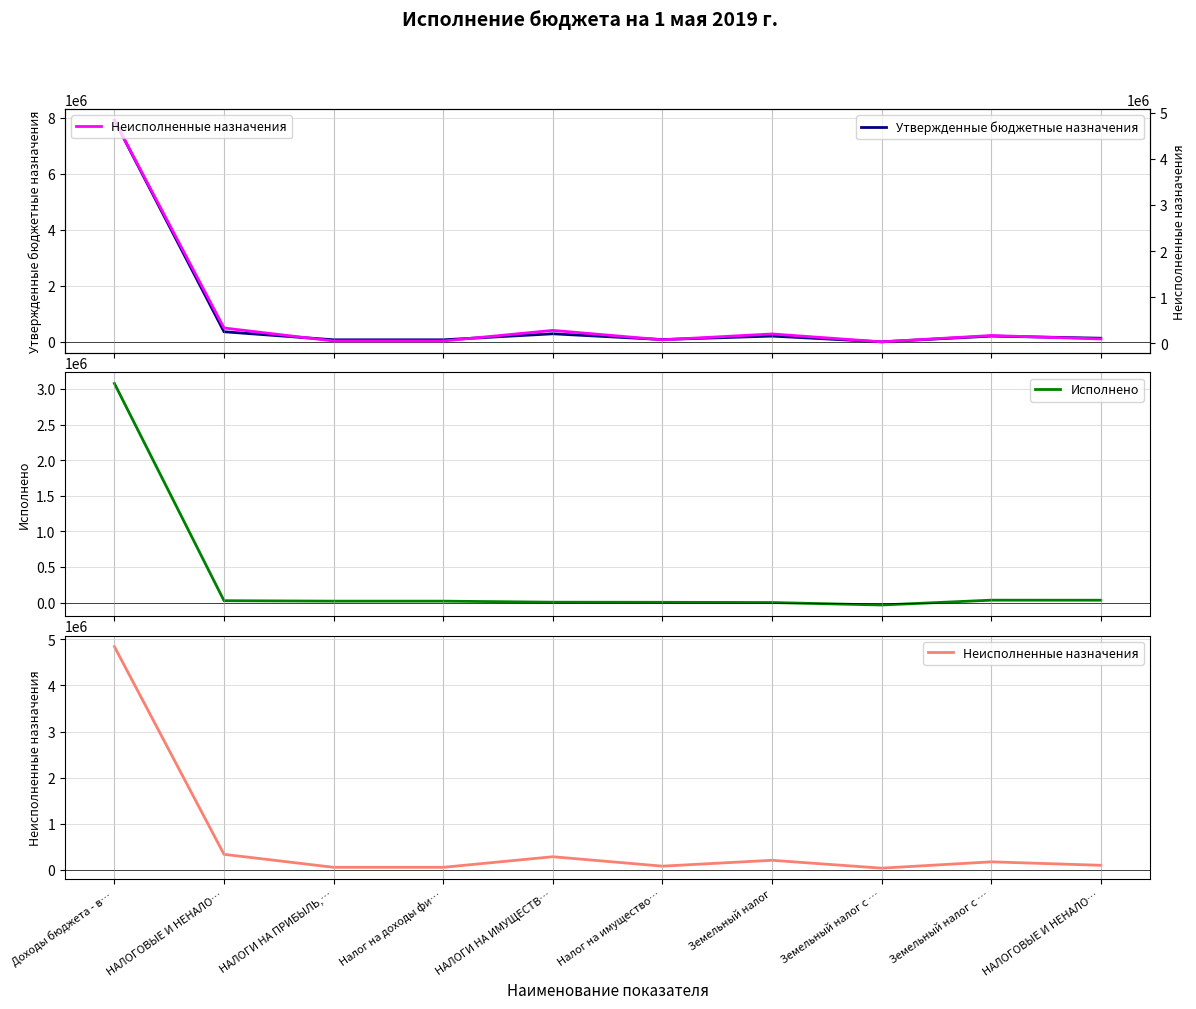

List the series in order of their peak value, lowest first.

Исполнено, Неисполненные назначения, Утвержденные бюджетные назначения